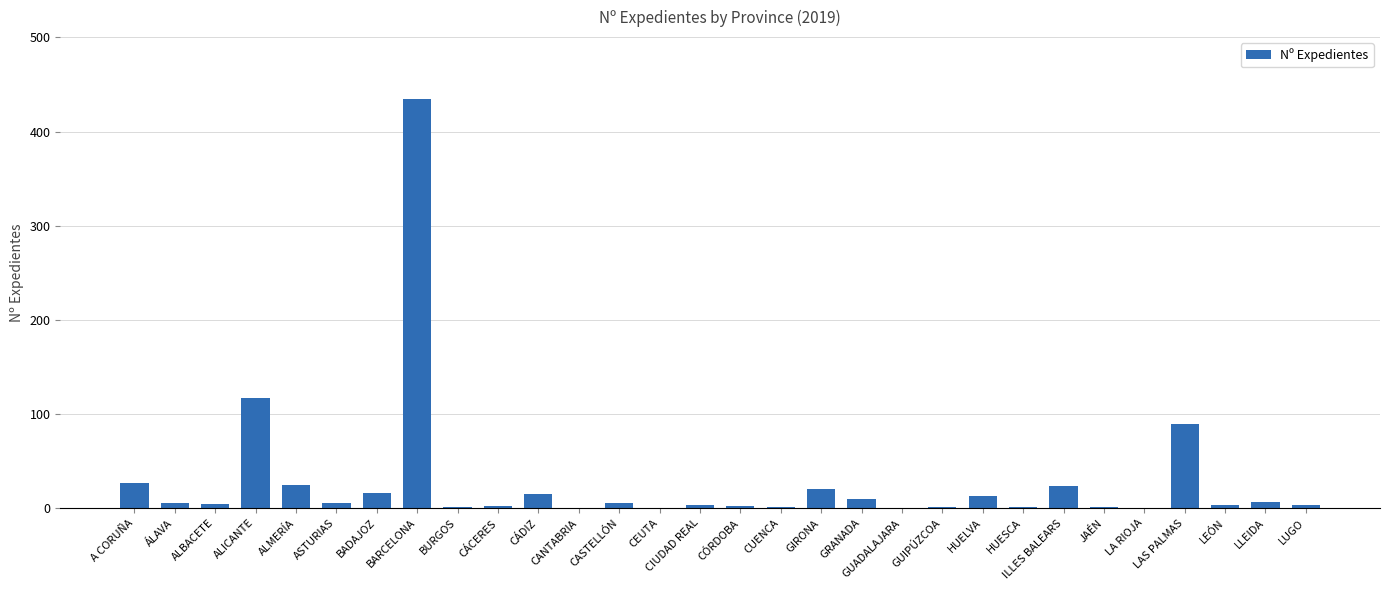

What is the sum of all values?

834